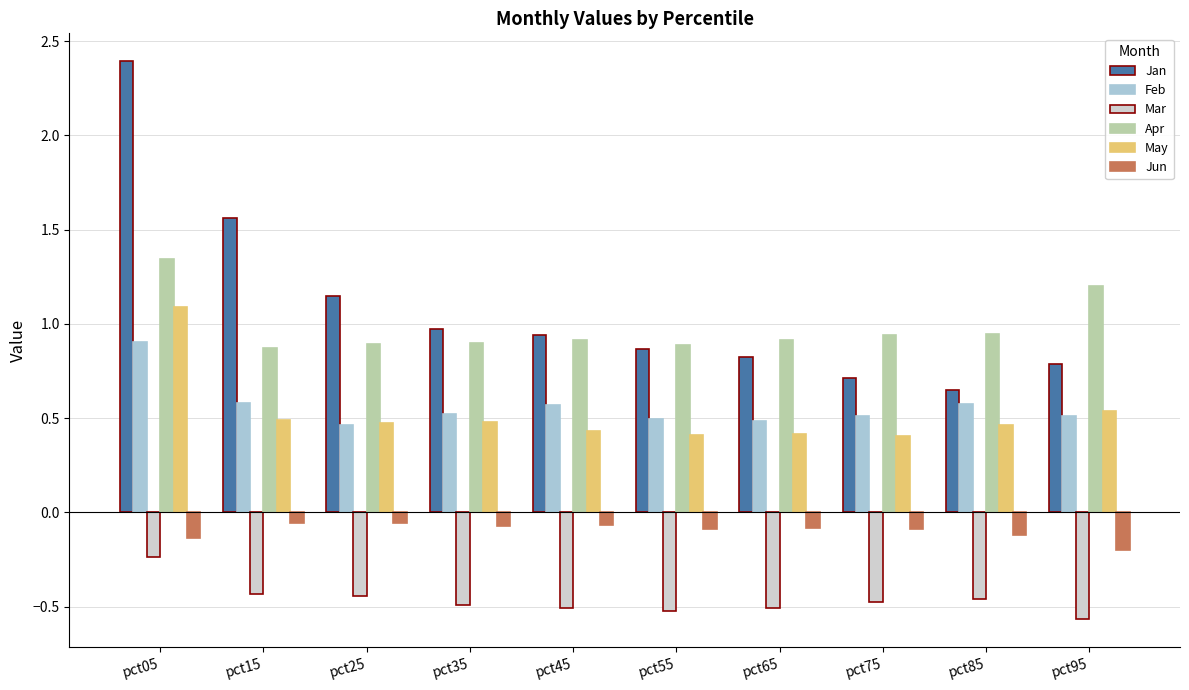

List the series in order of their peak value, highest first.

Jan, Apr, May, Feb, Jun, Mar